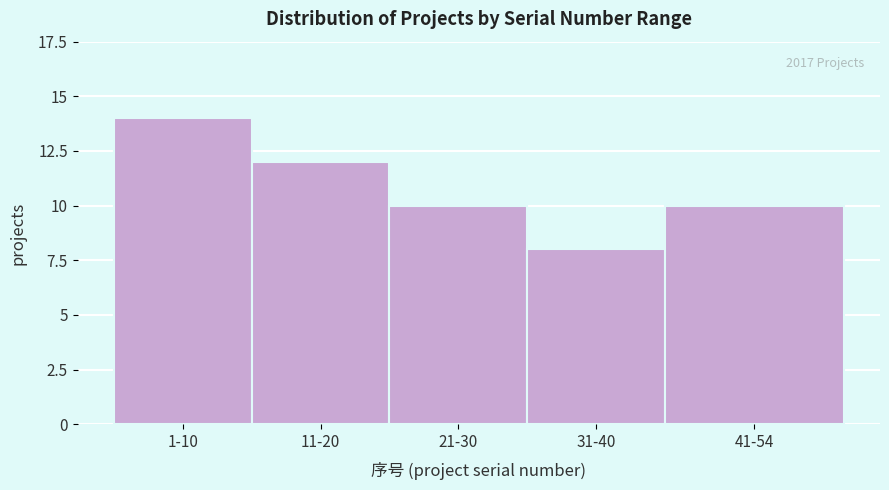

Reading left to right, transcribe all the data shown in this chart.

14	12	10	8	10